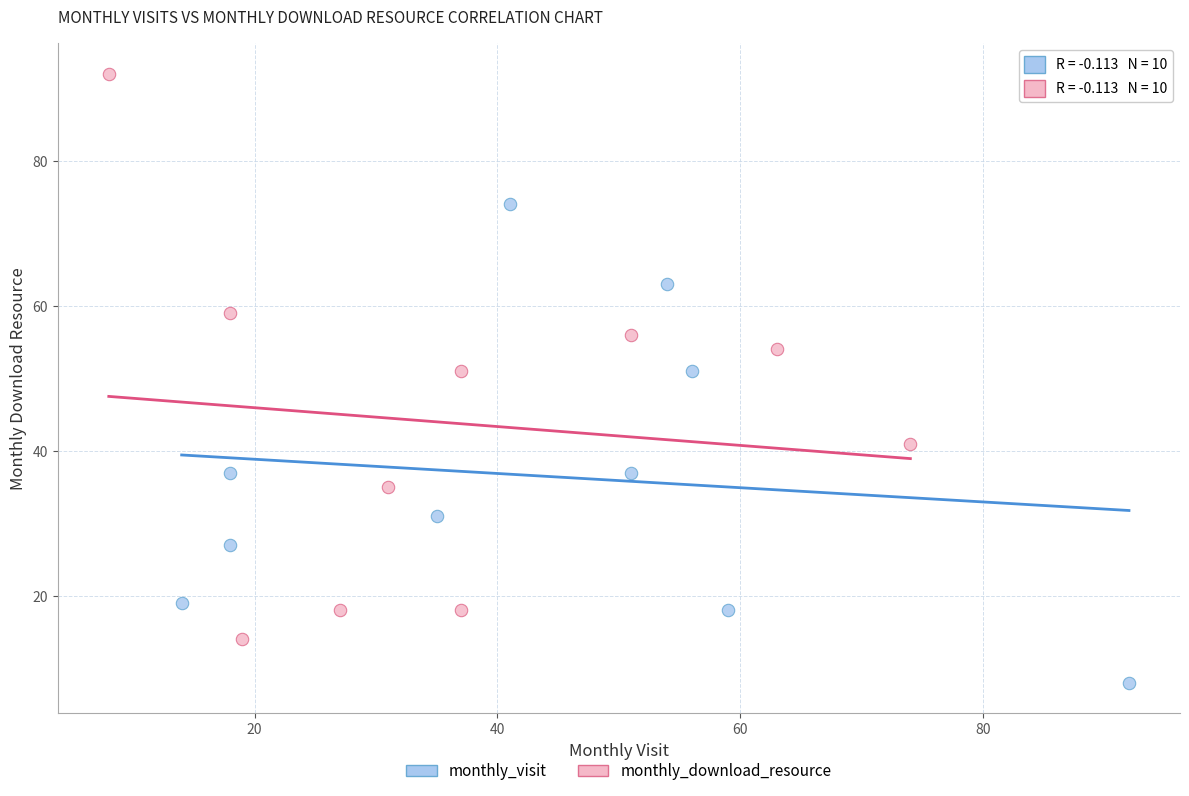

Which series contains the highest Y value?

monthly_download_resource